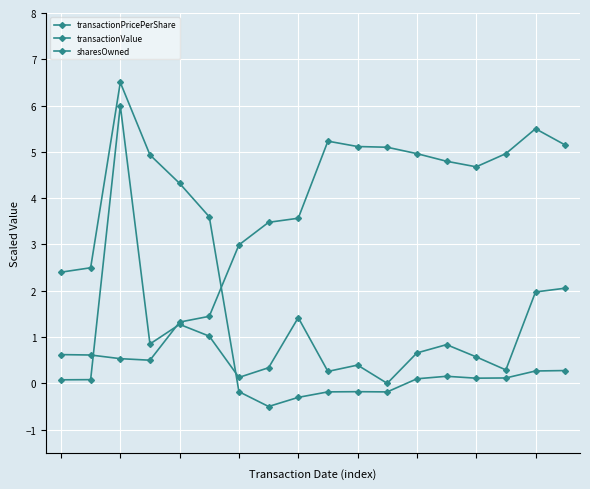

Where is the first local maximum for sharesOwned?

9